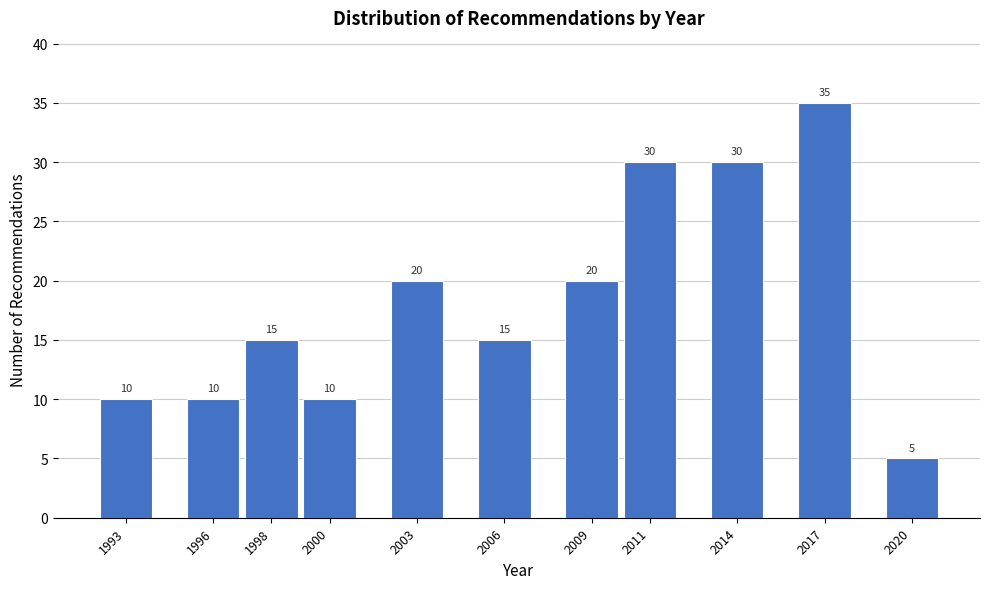

Reading right to left, what are all the values shown in this chart?

2020=5	2017=35	2014=30	2011=30	2009=20	2006=15	2003=20	2000=10	1998=15	1996=10	1993=10